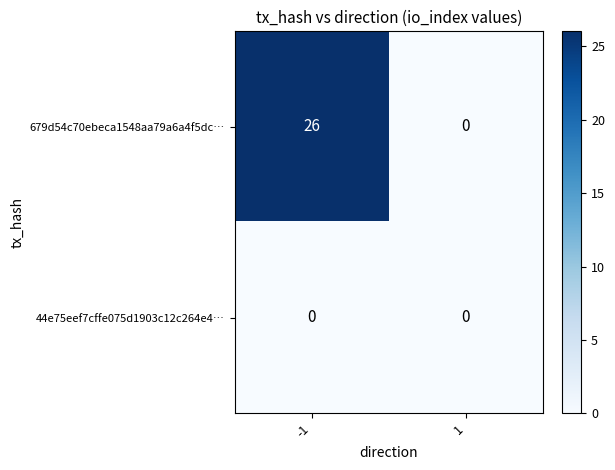

Reading right to left, list all the values displayed in this chart.

679d54c70ebeca1548aa79a6a4f5dc…: 0	26
44e75eef7cffe075d1903c12c264e4…: 0	0